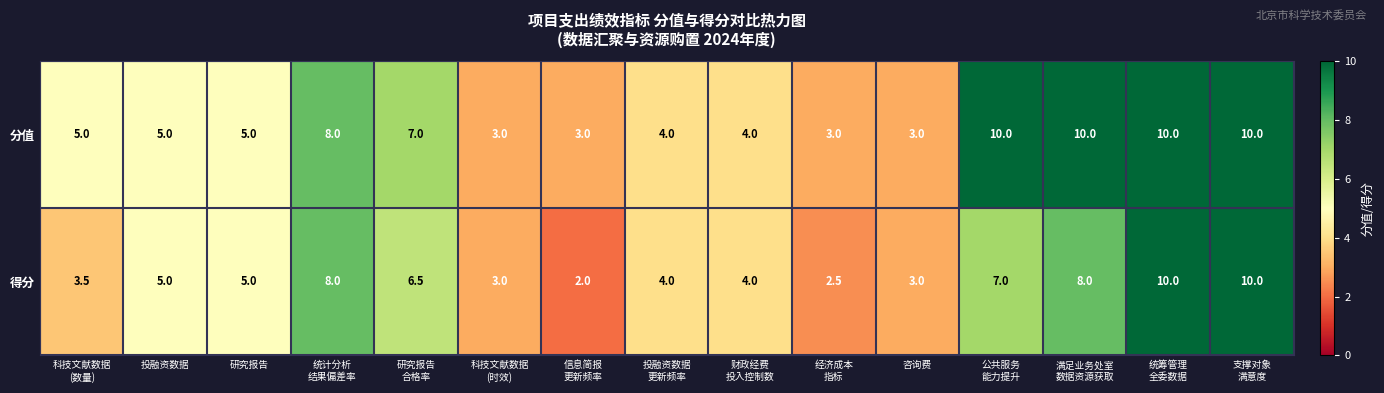

List the series in order of their overall mean, highest first.

分值, 得分